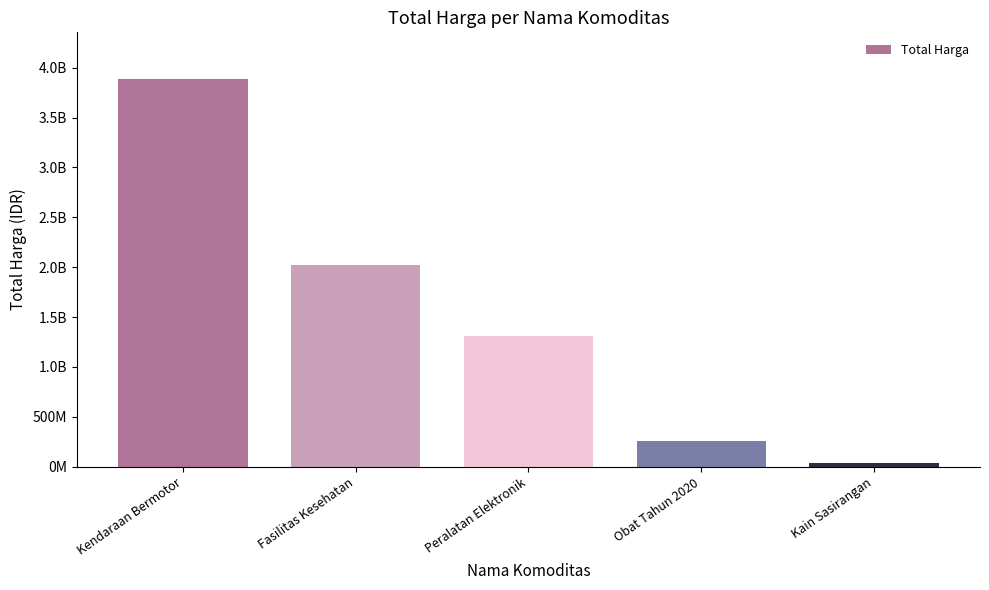

Which has a higher value, Kendaraan Bermotor or Peralatan Elektronik?

Kendaraan Bermotor